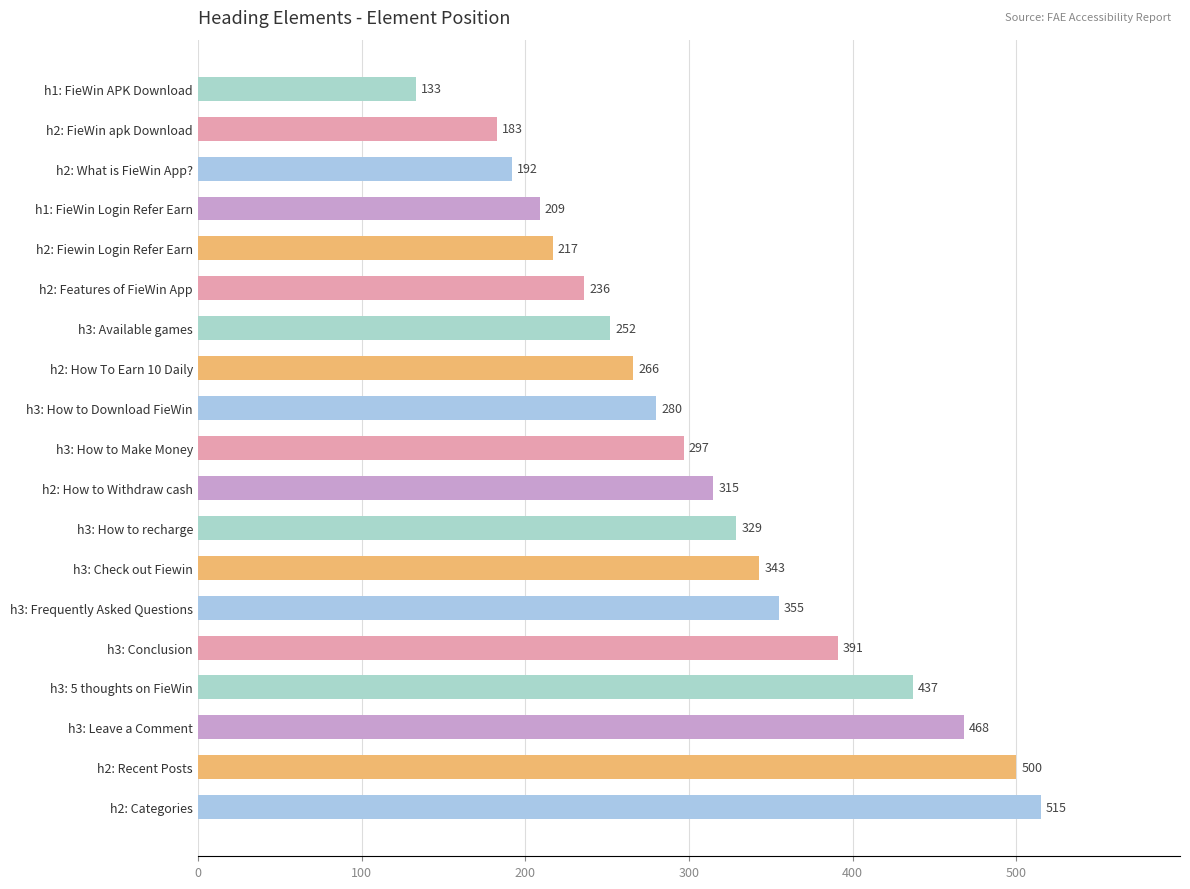

What is the label of the 16th bar from the top?

h3: 5 thoughts on FieWin